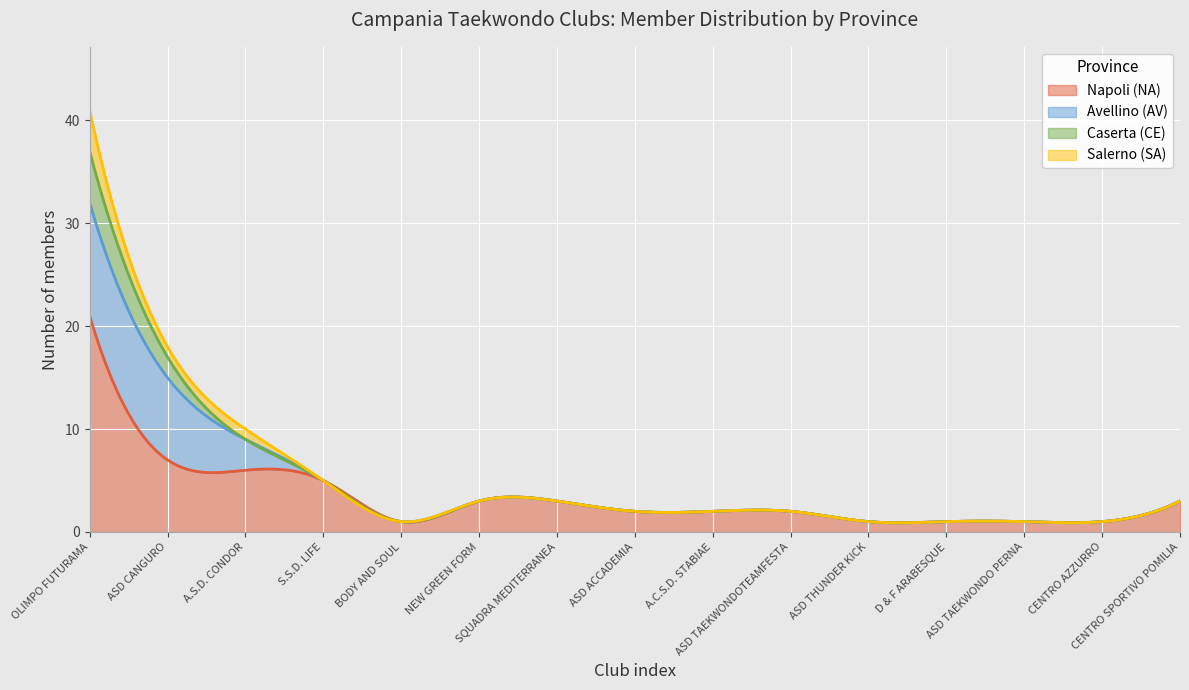

What is the label of the 14th point from the right?

ASD CANGURO